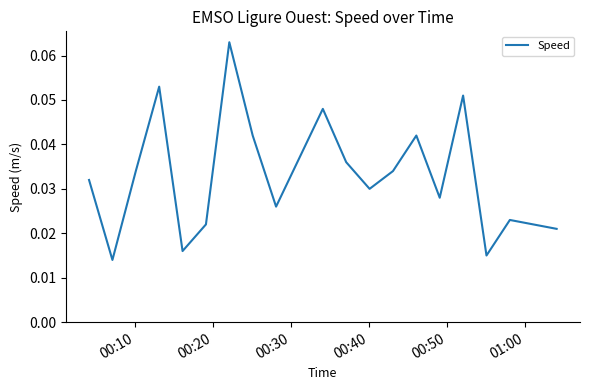

How many lines are shown in the chart?

1